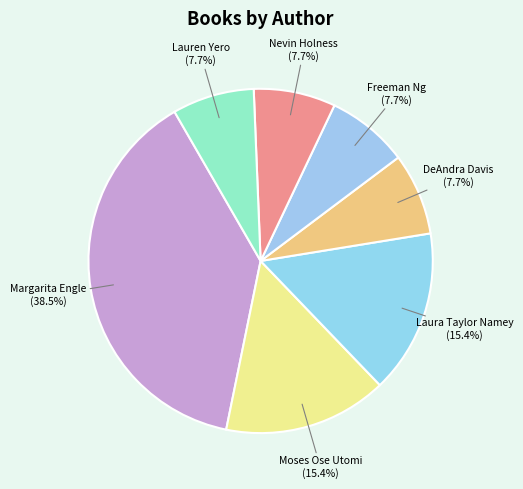

Count the number of slices in the pie.

7